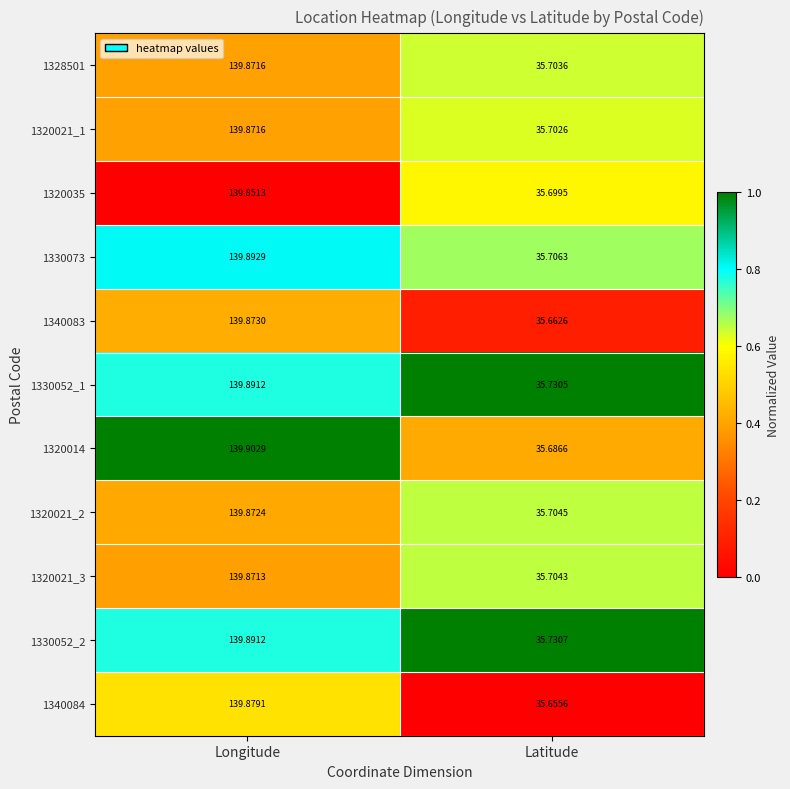

Which label corresponds to the smallest value in the chart?

Latitude